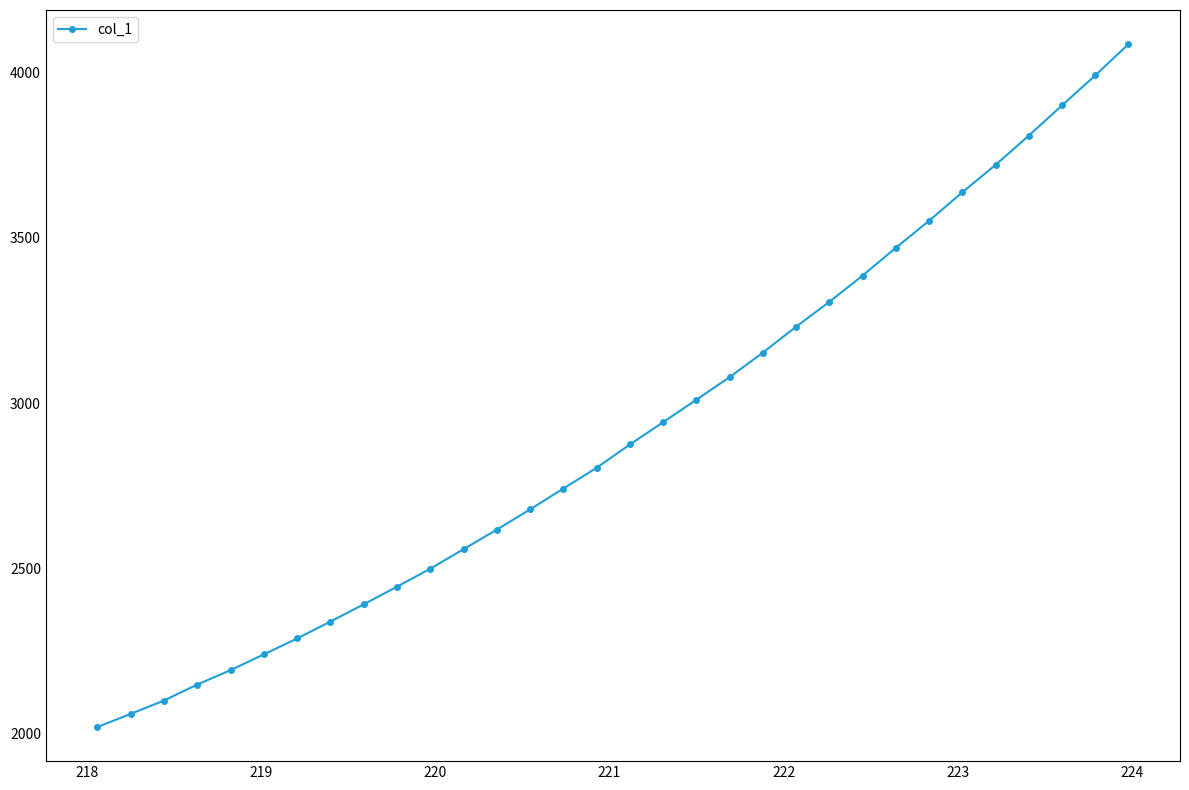

What is the value of the 7th point from the left?

2288.6